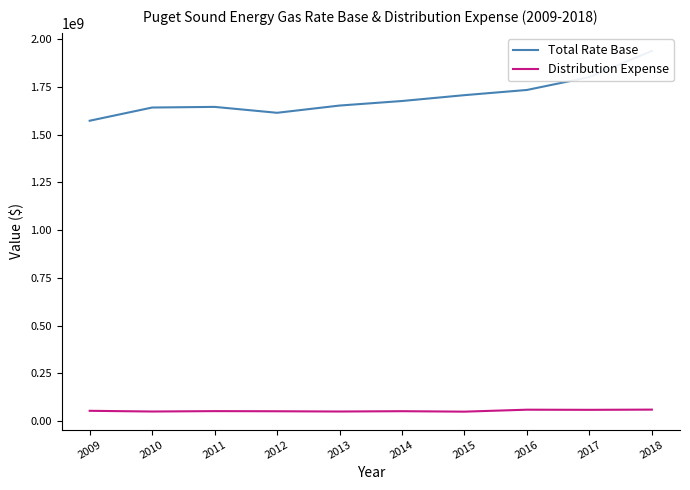

How many distinct data groups are displayed?

2